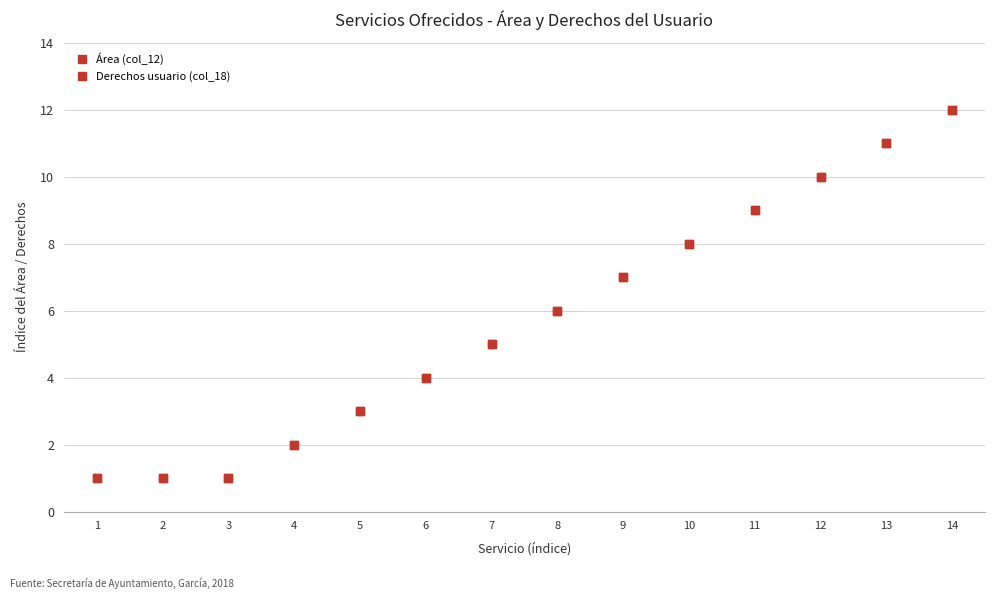

Between 7 and 12, which series saw the biggest shift?

Área (col_12)